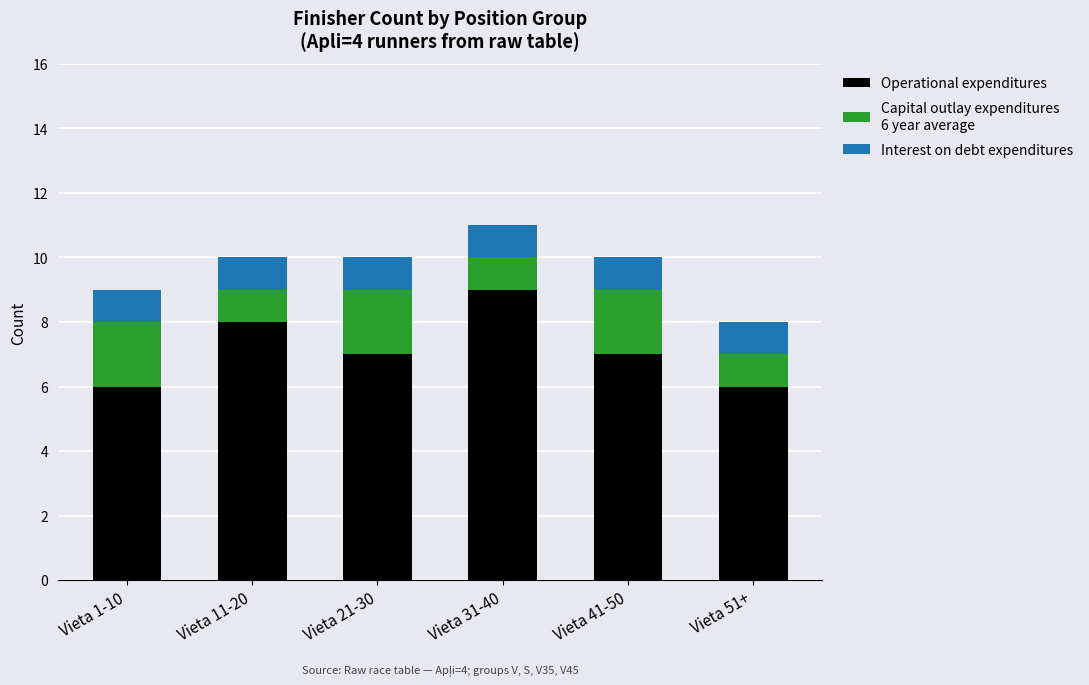

What is the total value across all series at Vieta 11-20?

10